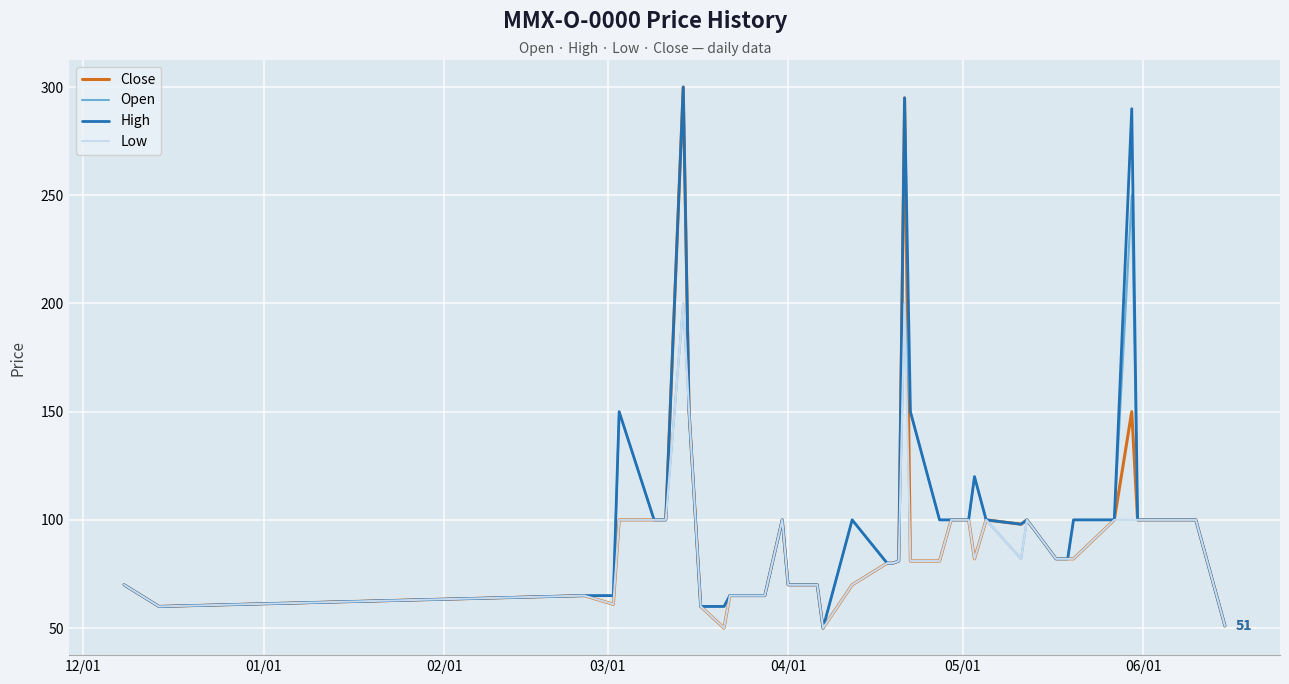

What is the maximum value shown in the chart?

300